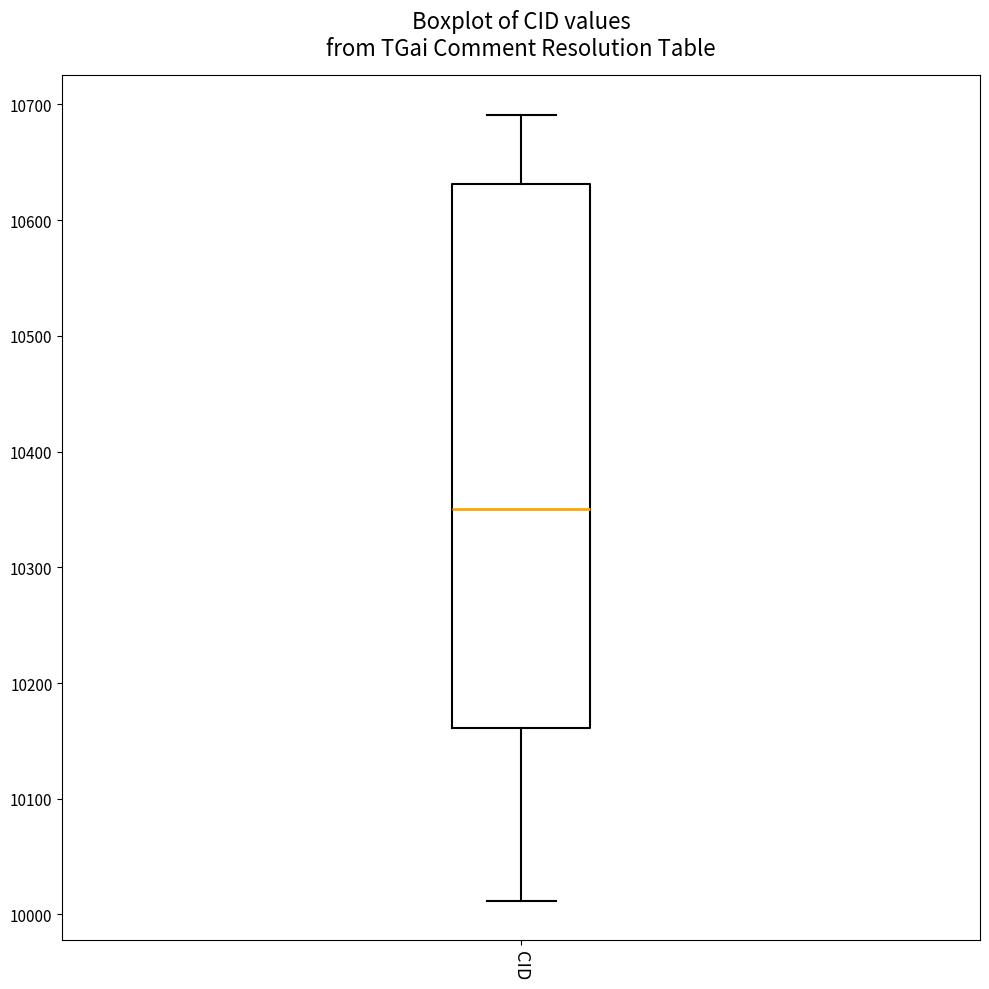

Read this box plot against the y-axis: the position of the median line, the range covered by the box, and the ends of both whiskers. The values are not printed on the chart, so give them approximately, as read against the axis.

median 10350, box 10160 to 10630, whiskers 10010 to 10690